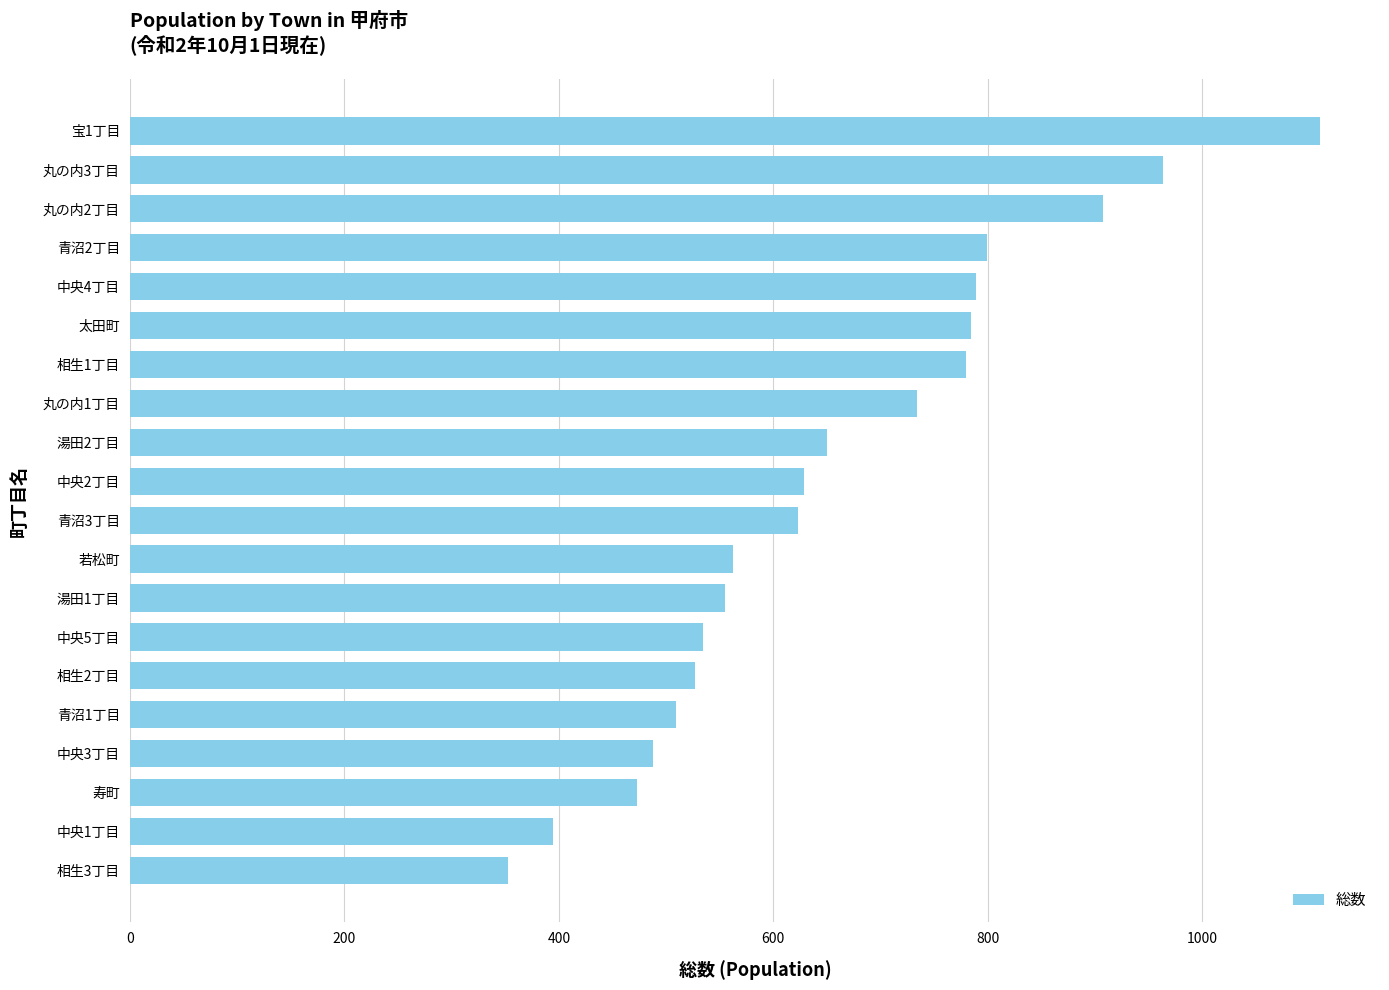

How many values are below 629?

10